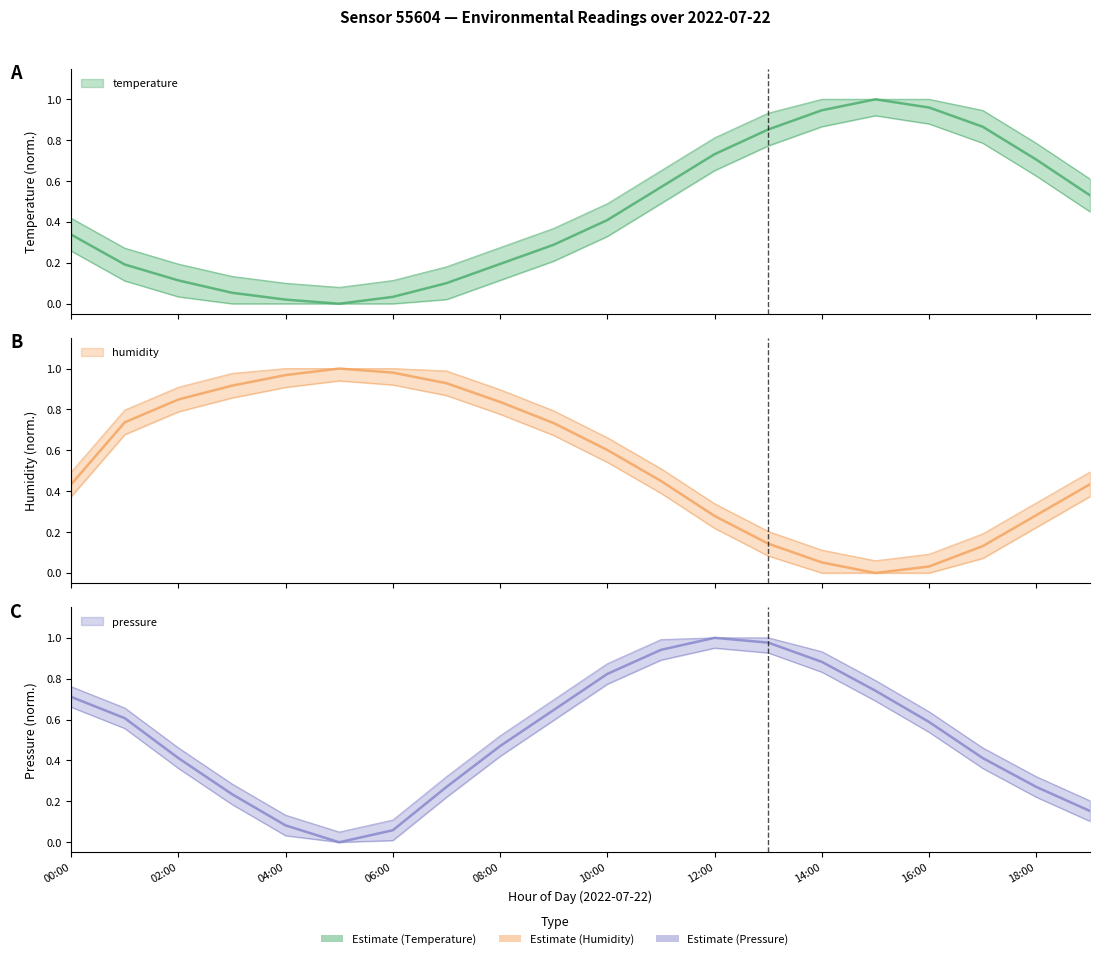

Between 05:00 and 09:00, which is larger?

09:00